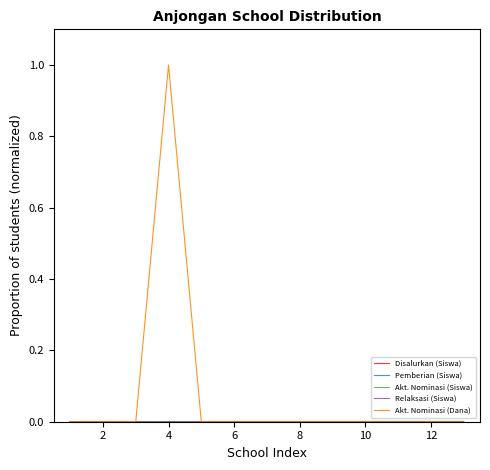

How many series are shown in this chart?

5